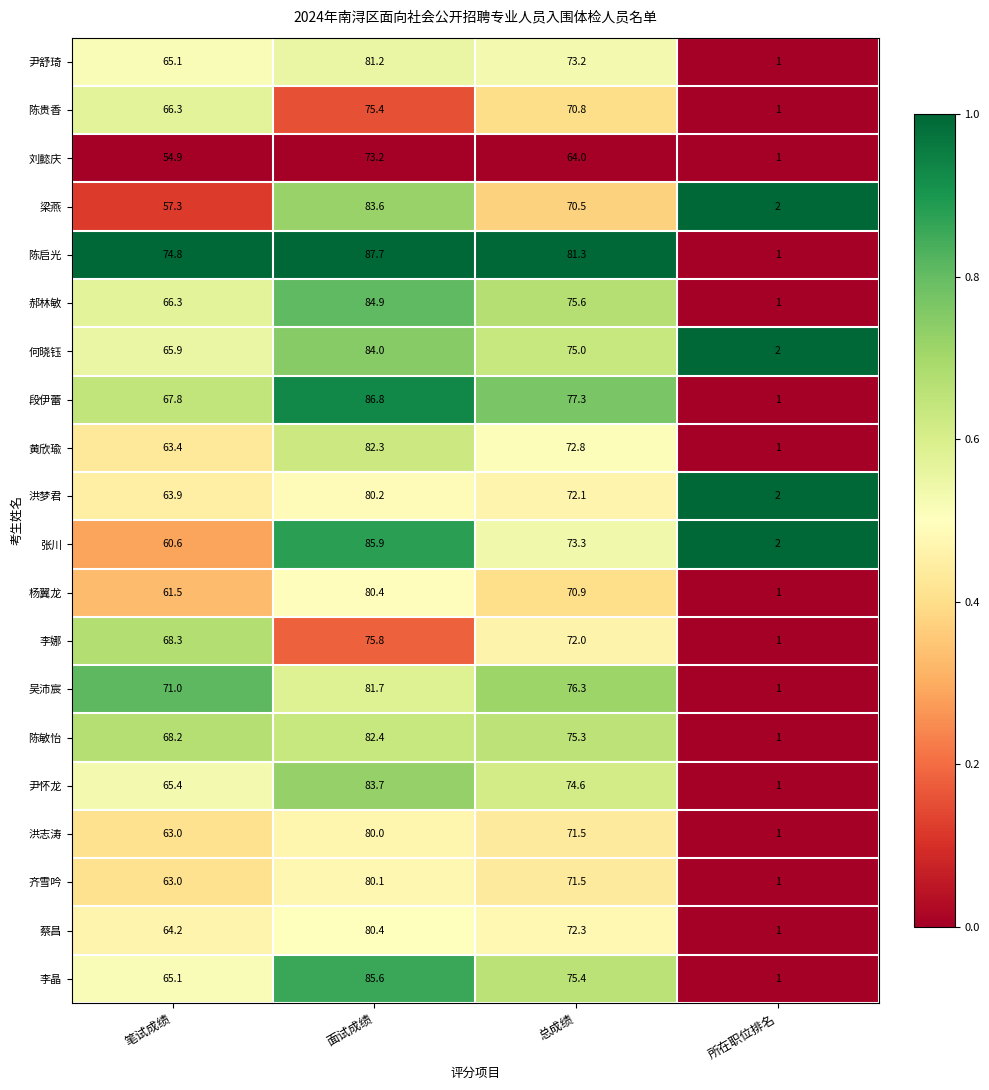

How many series are shown in this chart?

20